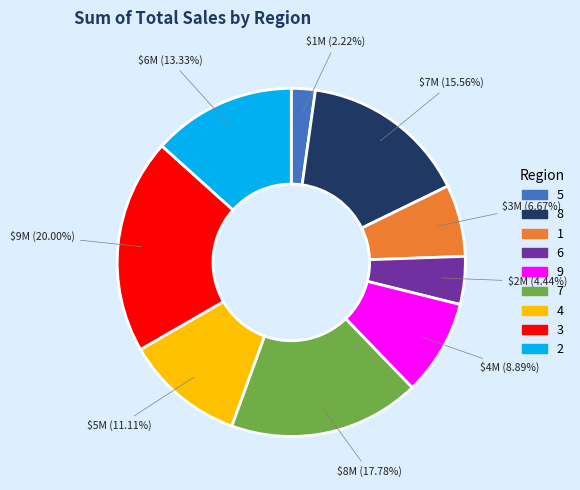

How many segments does this pie chart have?

9